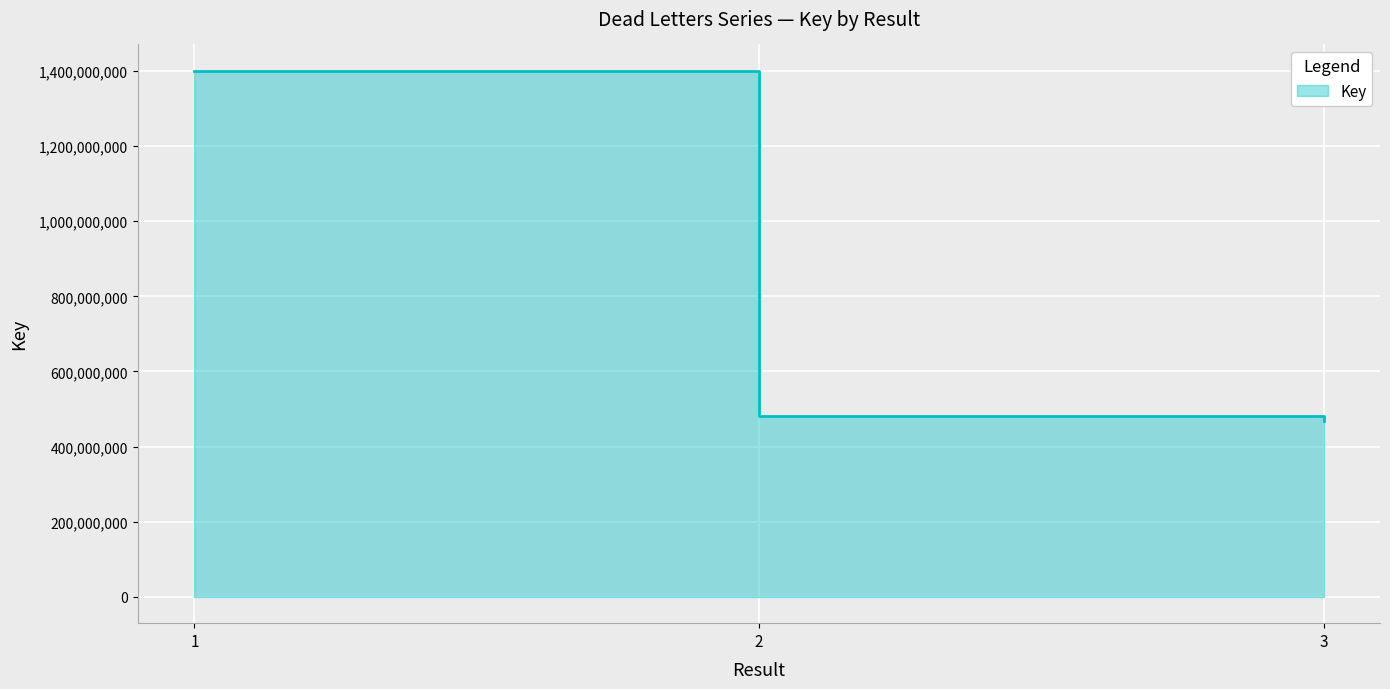

What is the maximum value shown in the chart?

1400364703